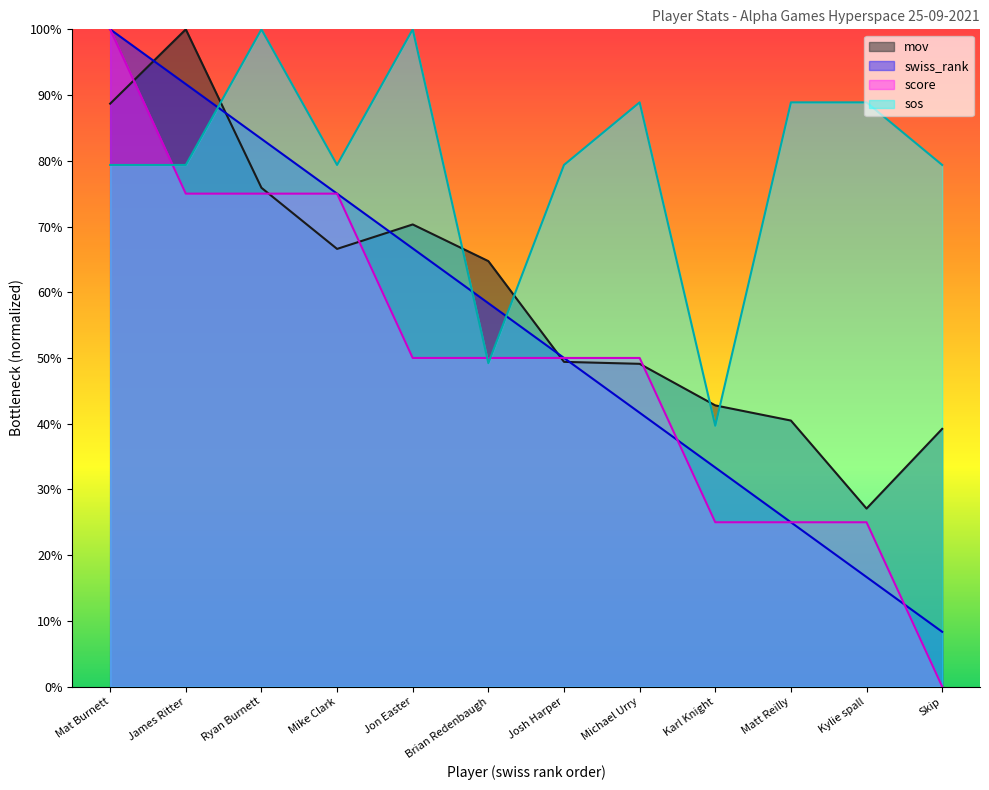

At which label is score closest to 50?

Jon Easter